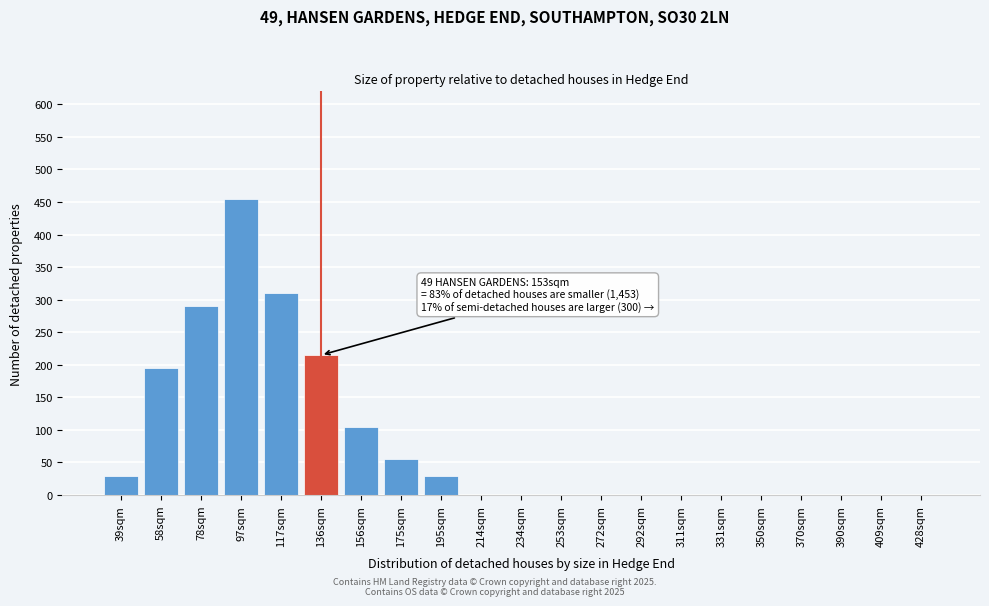

Reading left to right, transcribe all the data shown in this chart.

39sqm=30	58sqm=195	78sqm=290	97sqm=455	117sqm=310	136sqm=215	156sqm=105	175sqm=55	195sqm=30	214sqm=0	234sqm=0	253sqm=0	272sqm=0	292sqm=0	311sqm=0	331sqm=0	350sqm=0	370sqm=0	390sqm=0	409sqm=0	428sqm=0